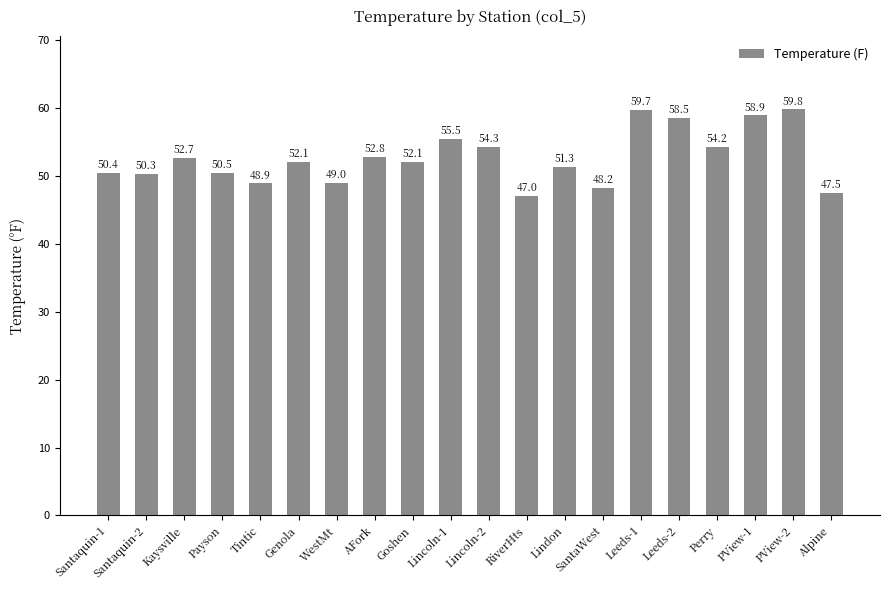

Count the number of values greater than 52.

11